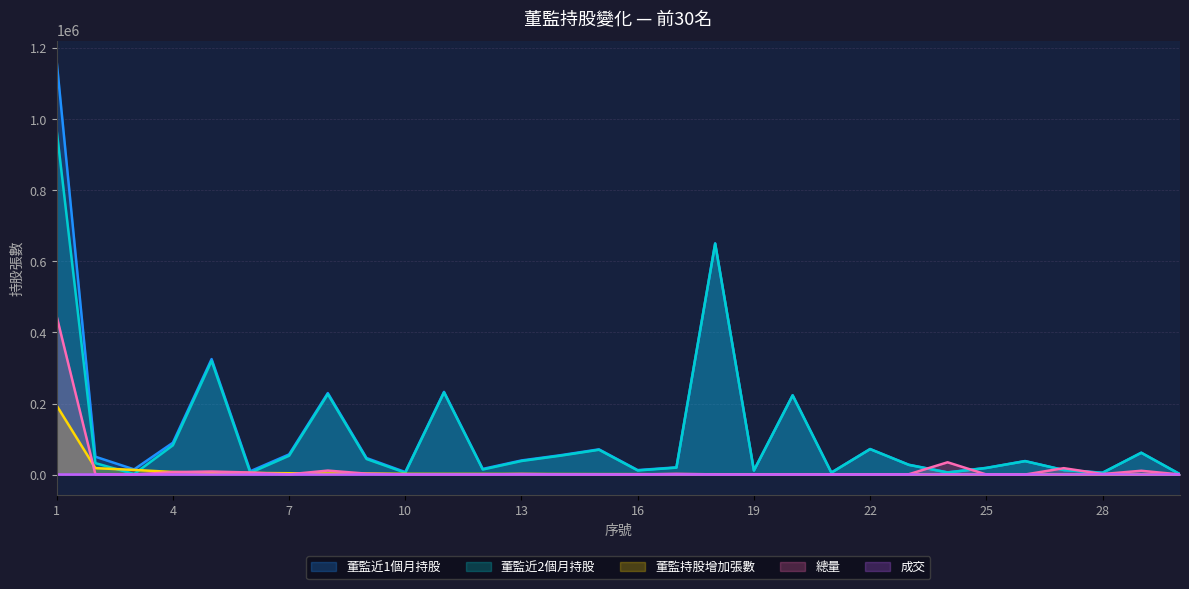

Which series ends up on top after the final intersection of 成交 and 董監持股增加張數?

董監持股增加張數